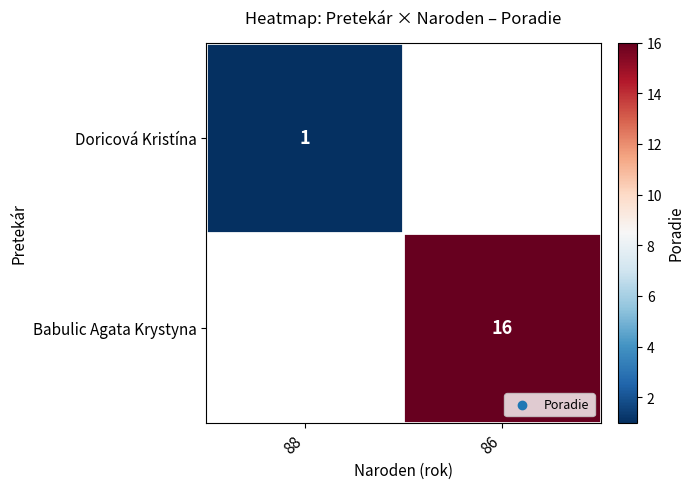

True or false: Doricová Kristína has a value of 0 at 88.

False